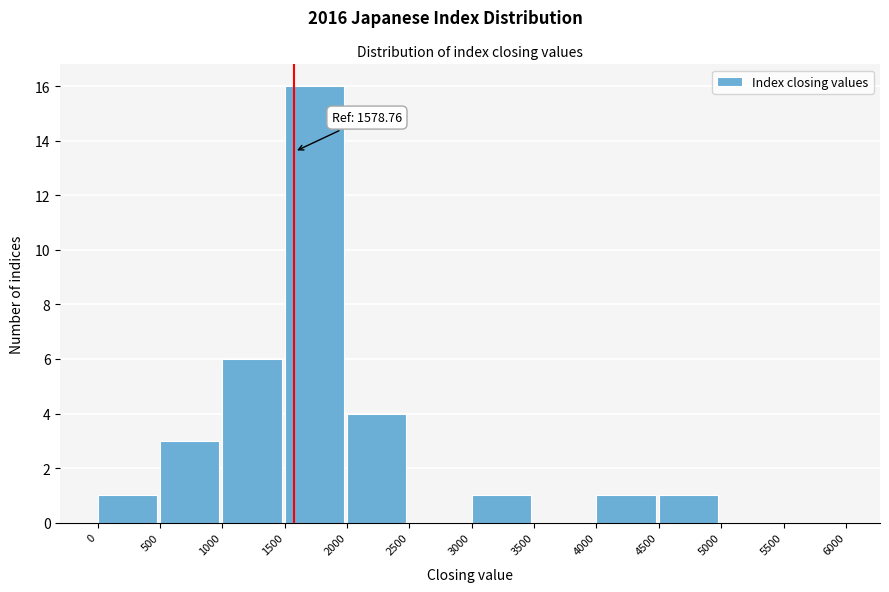

Which range on the x-axis has the tallest bar?

1500 to 2000